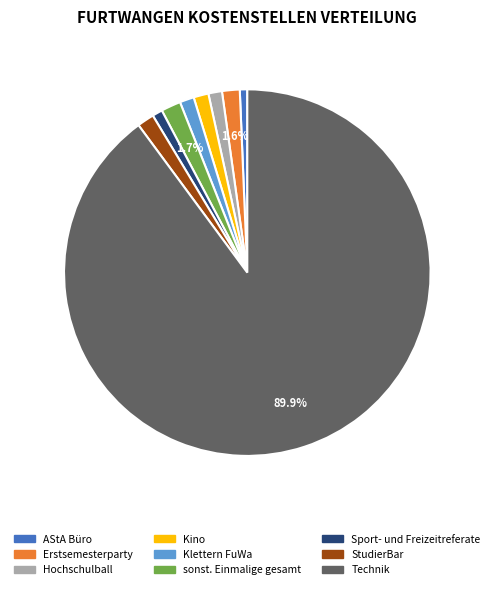

Combined, do Sport- und Freizeitreferate and StudierBar account for over 50%?

No